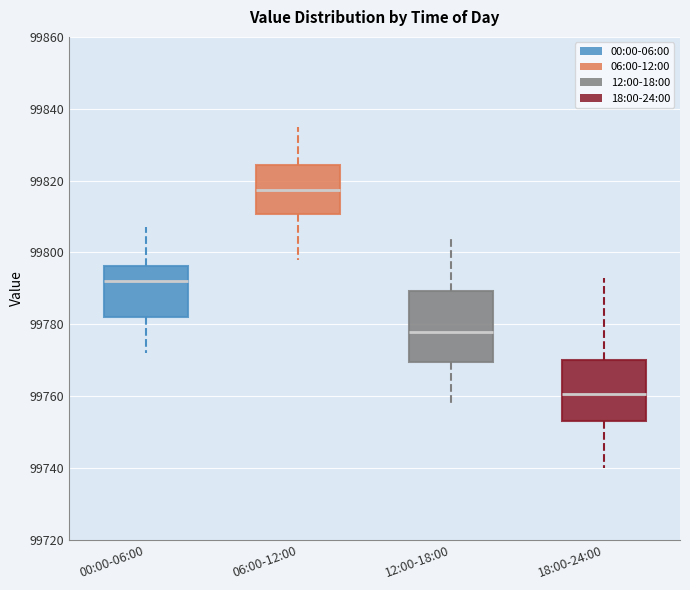

Which box is the tallest, from its lower edge to its upper edge?

12:00-18:00